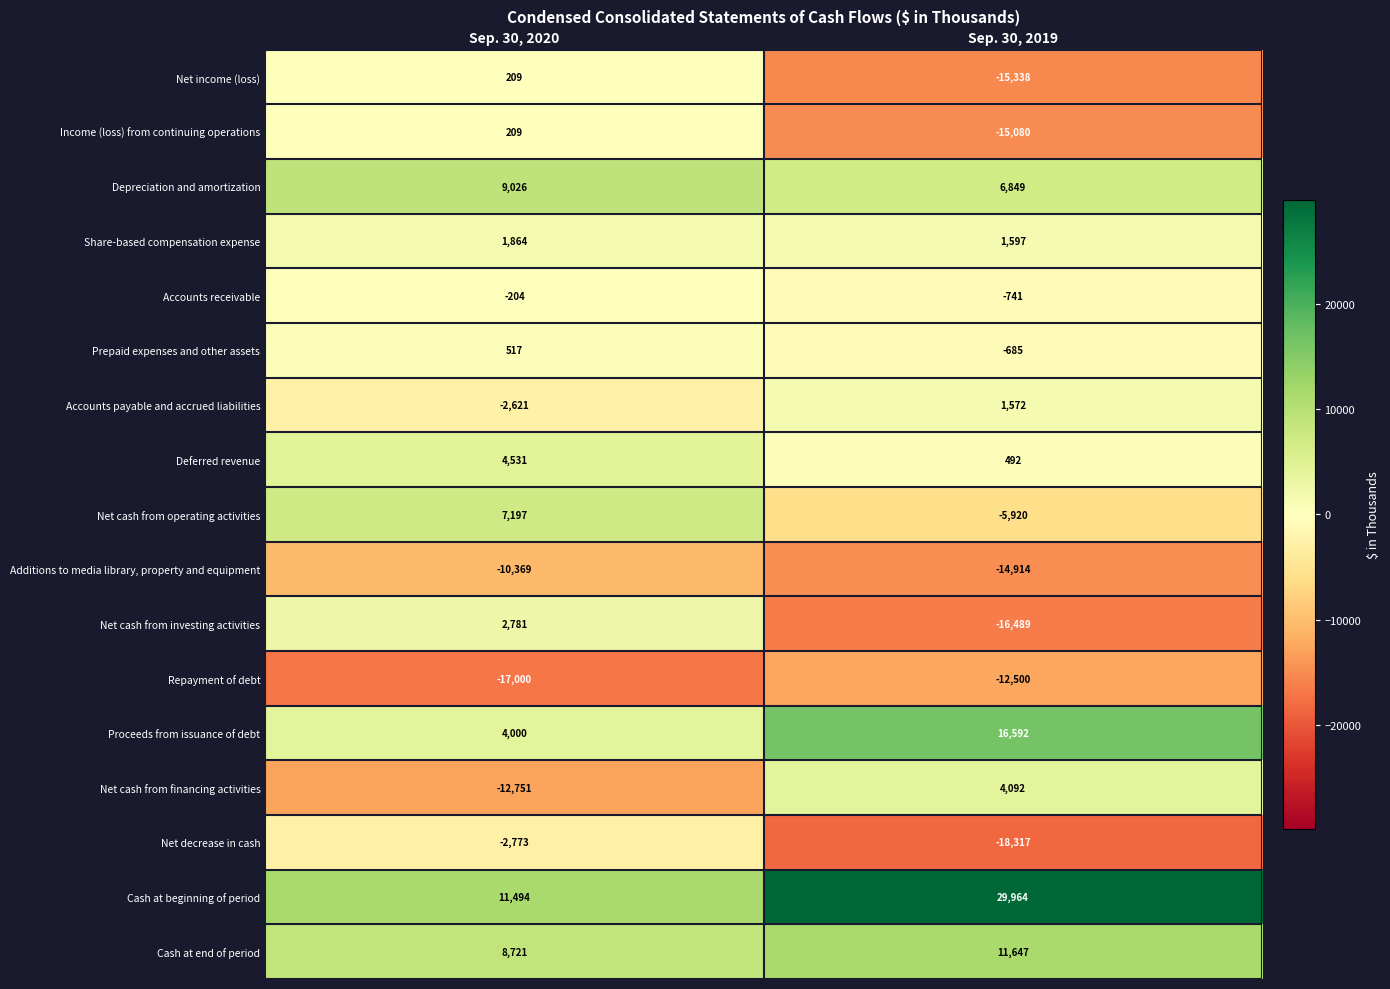

What is the sum of all Net cash from investing activities values?

-13708